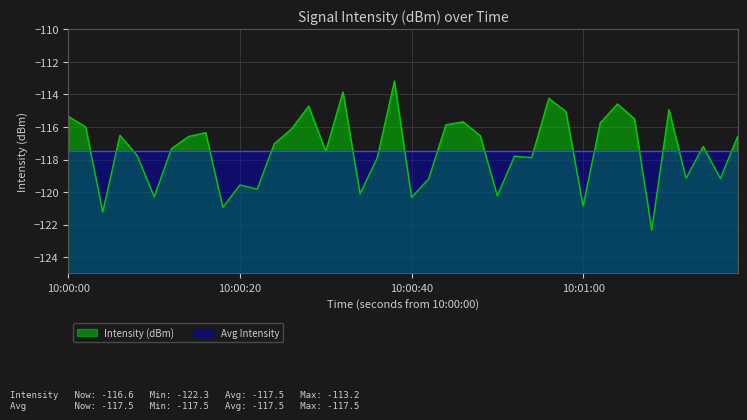

List the series in order of their peak value, highest first.

Intensity (dBm), Avg Intensity